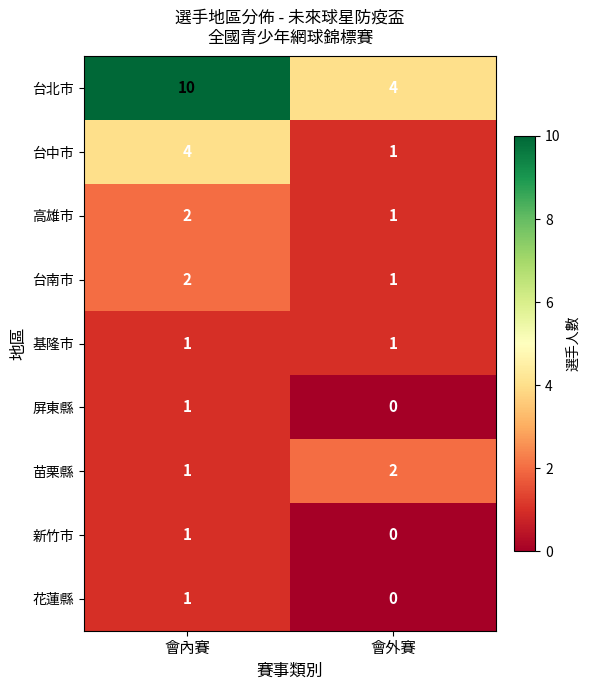

The 苗栗縣 series shows 1 at 會內賽. True or false?

True